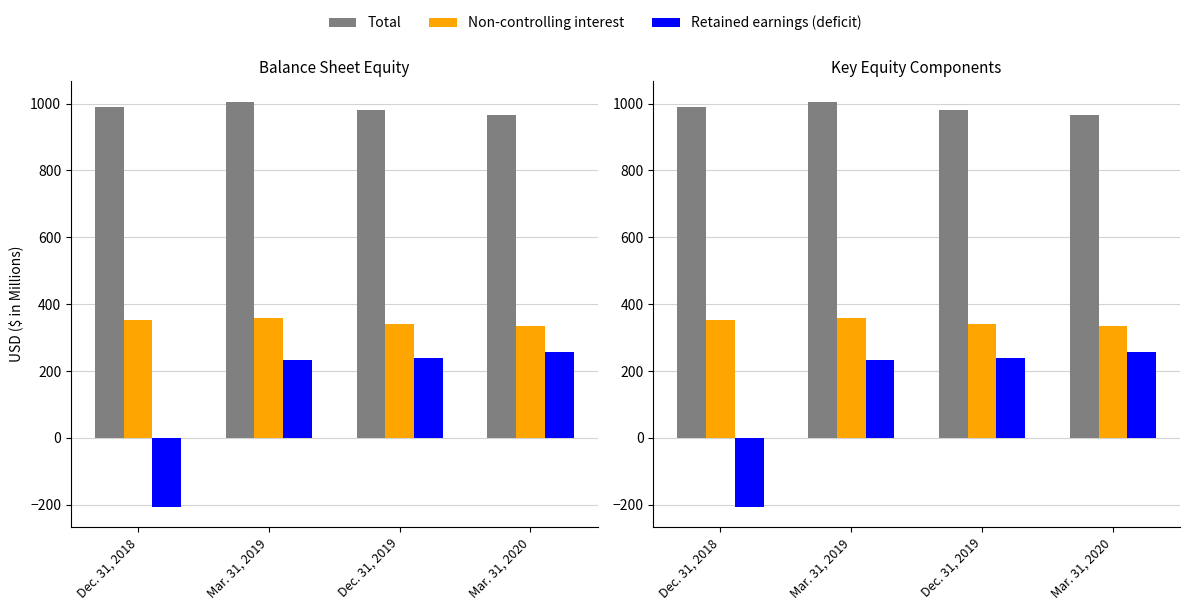

Between Mar. 31, 2020 and Dec. 31, 2018, which is larger?

Dec. 31, 2018